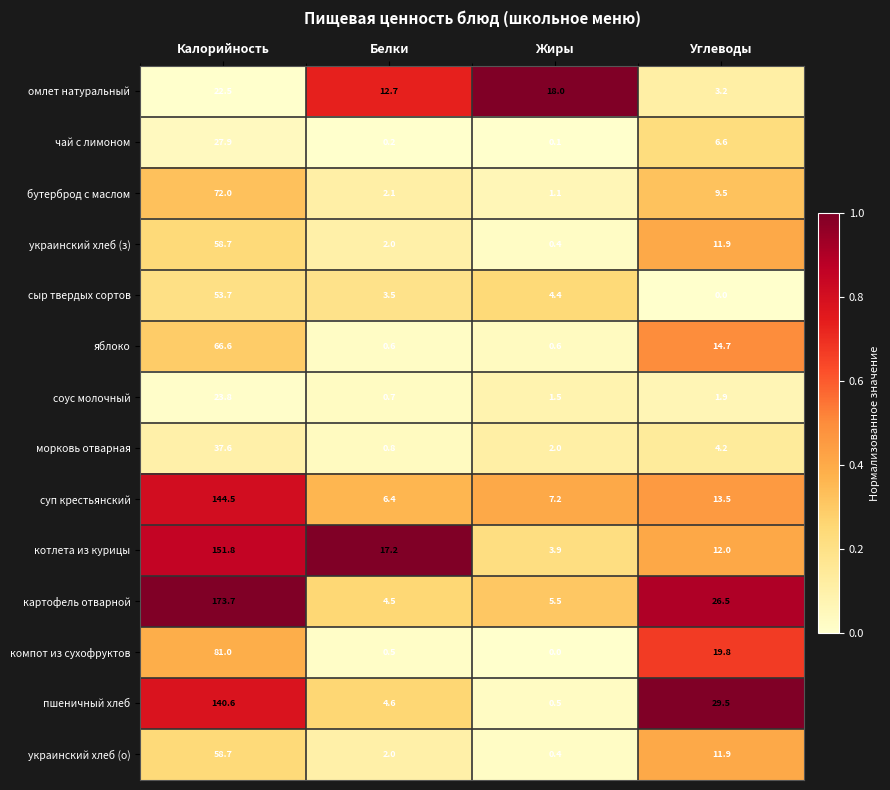

Which series changed the most between Калорийность and Углеводы?

картофель отварной